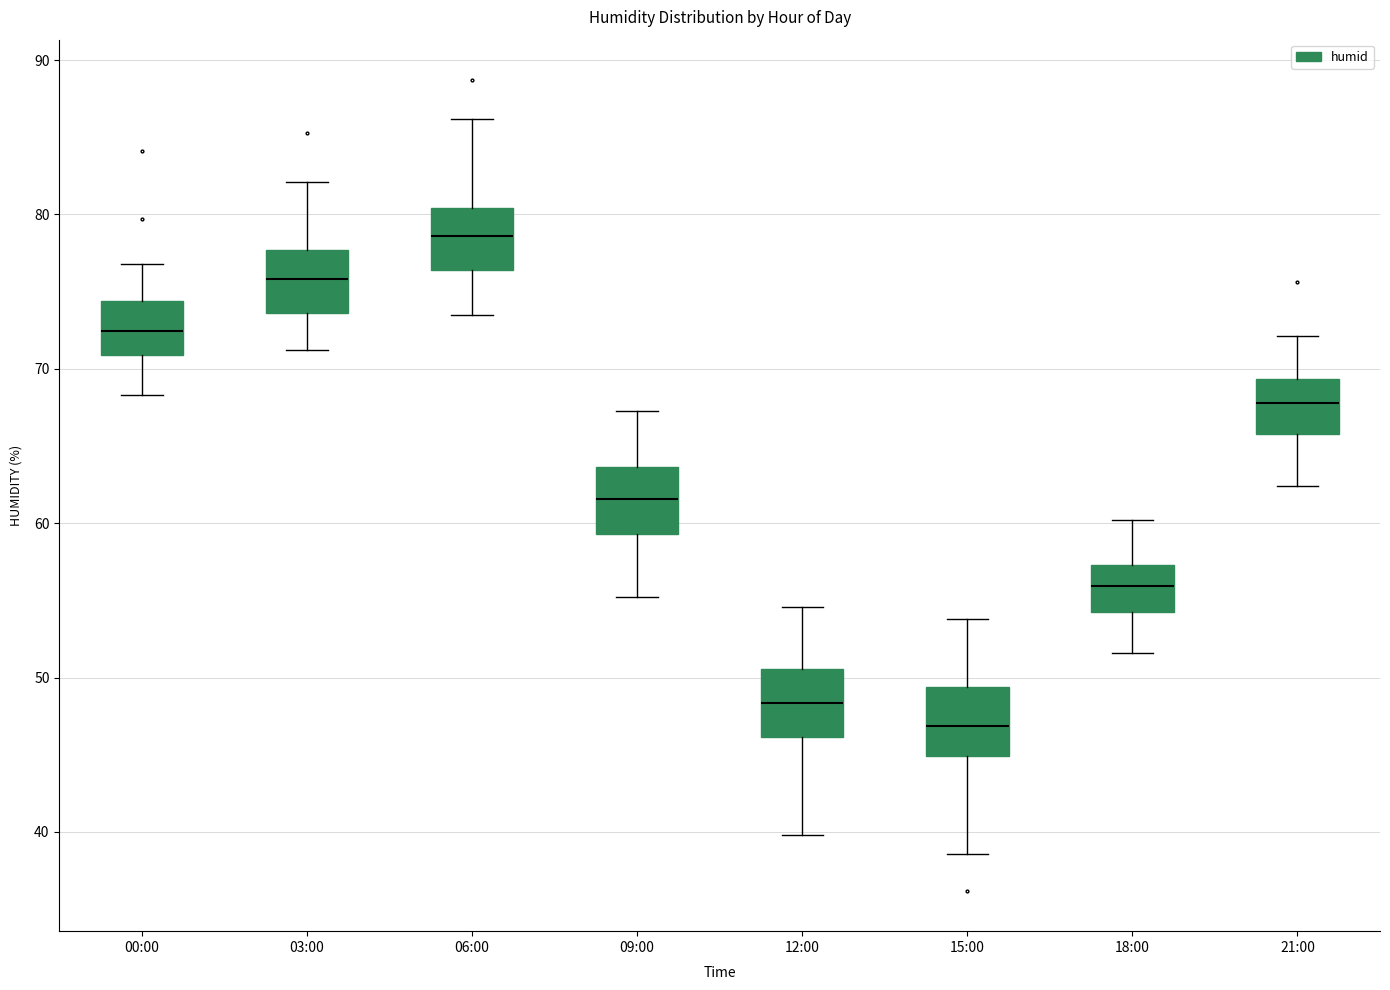

Where does the lower whisker of the box for 12:00 end on the y-axis? The values are not printed on the chart, so give them approximately, as read against the axis.

40